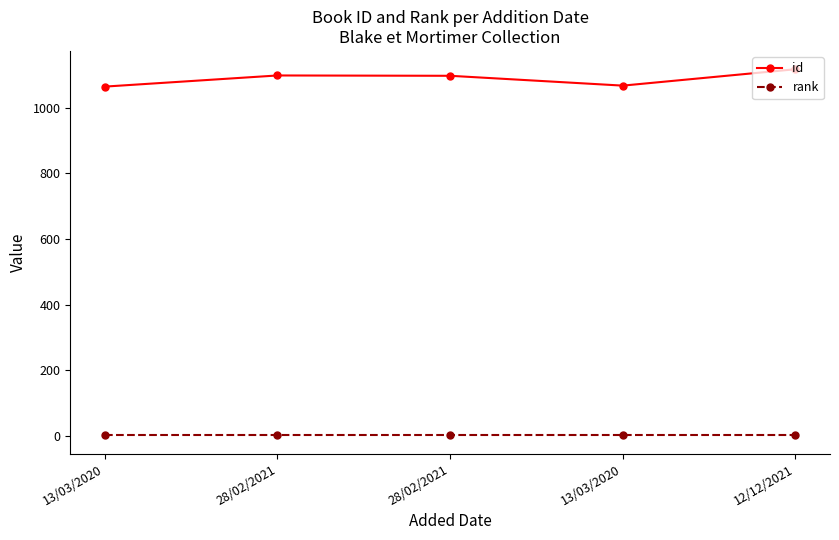

Reading left to right, extract all data points from this chart.

id: 1065	1099	1098	1068	1118
rank: 1	1	1	1	1